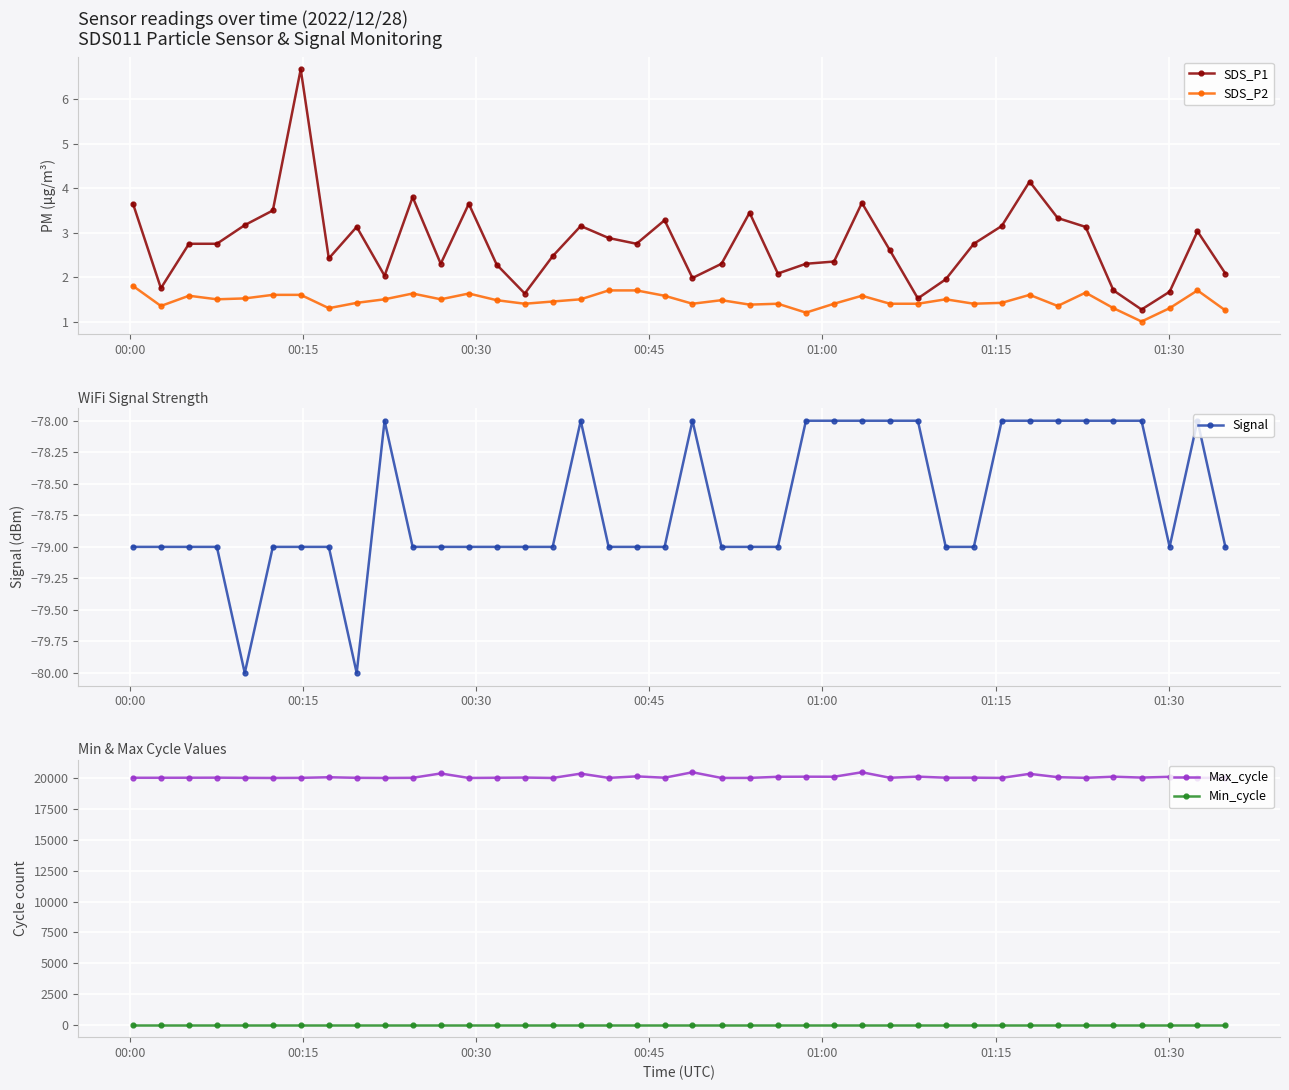

What is the lowest value of the SDS_P1 series?

1.3